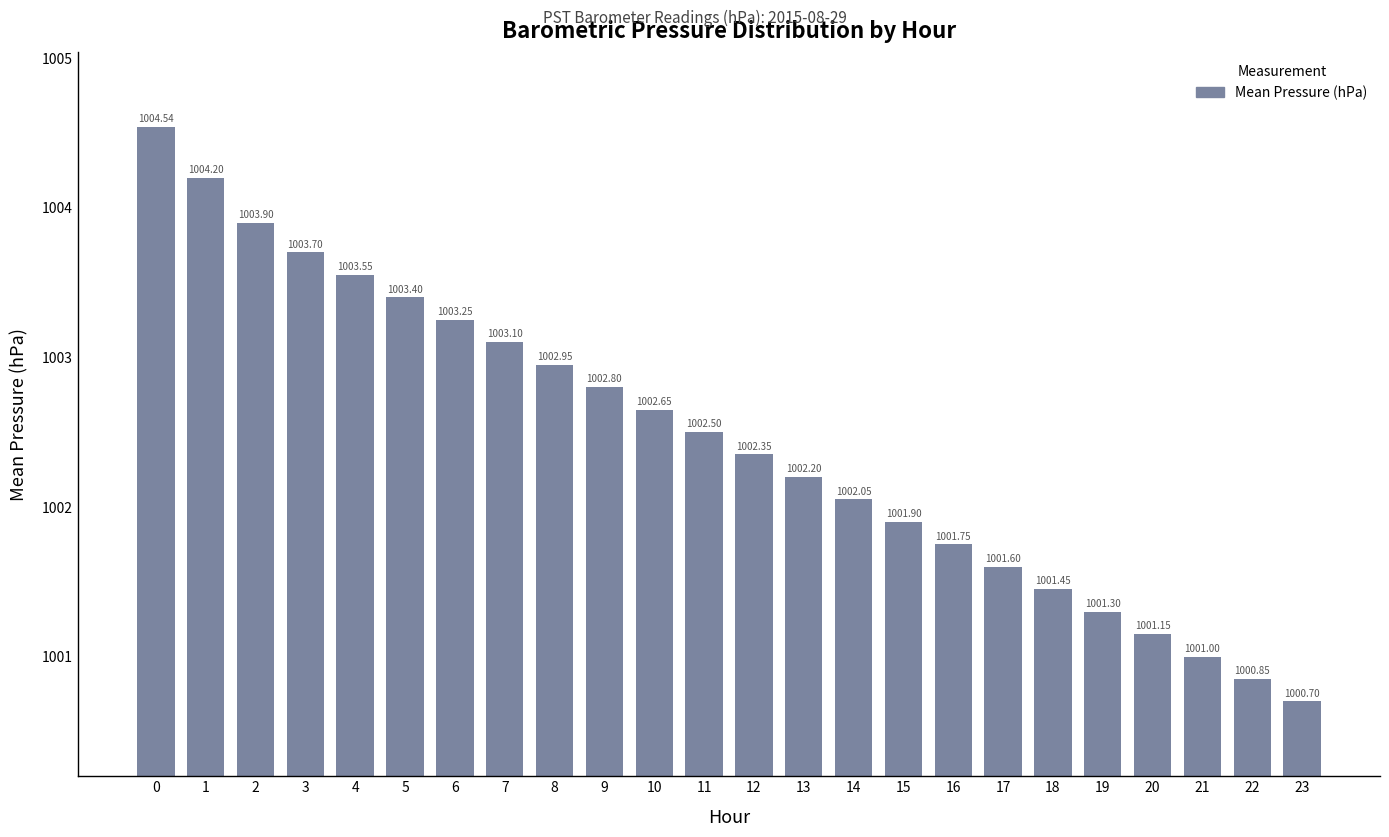

What is the value of the 3rd bar from the left?

1003.9